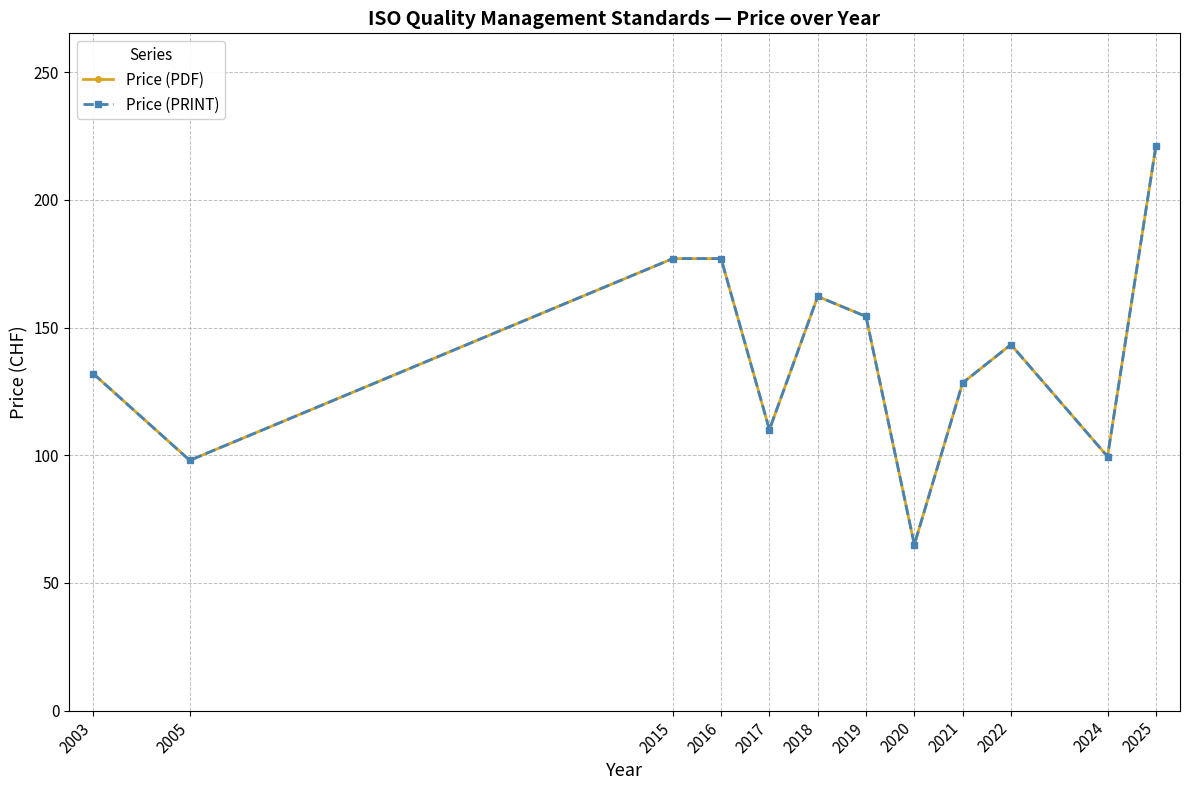

Reading left to right, extract all data points from this chart.

Price (PDF): 132.0	98.0	177.0	177.0	110.0	162.2	154.3	65.0	128.3	143.3	99.5	221.0
Price (PRINT): 132.0	98.0	177.0	177.0	110.0	162.2	154.3	65.0	128.3	143.3	99.5	221.0